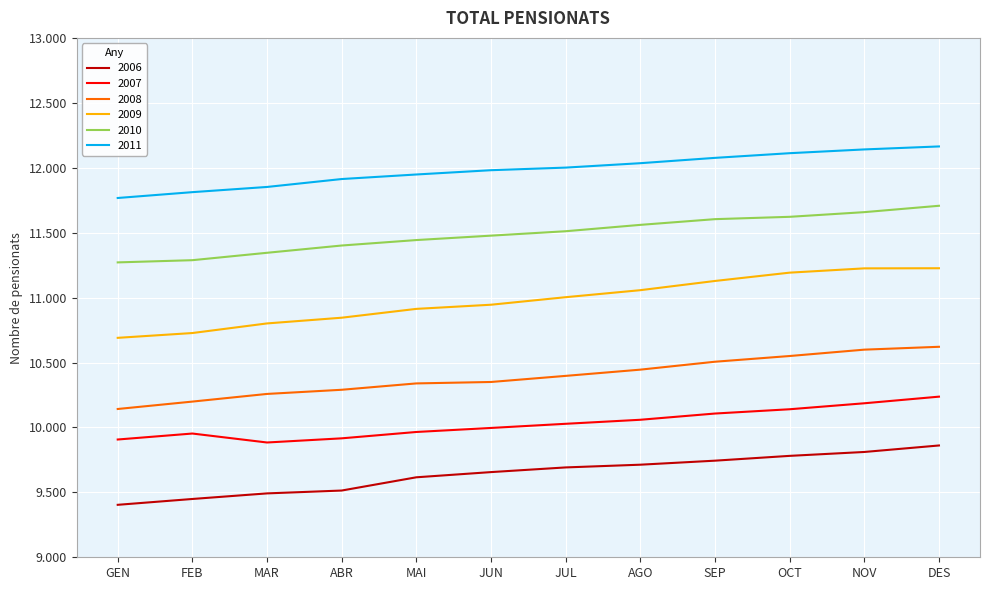

True or false: 2010 and 2006 cross at least once.

False